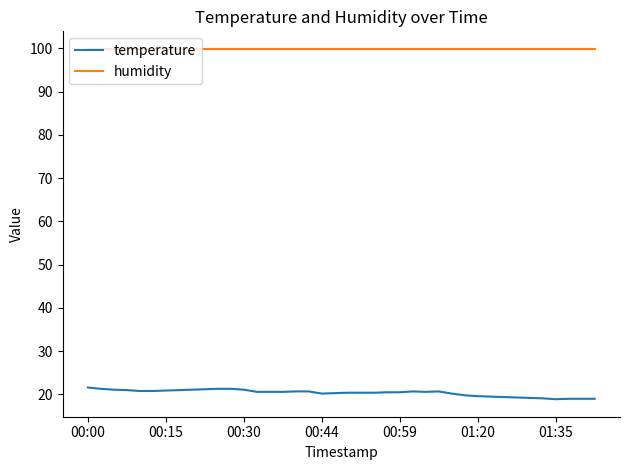

What is the difference between the maximum and minimum values in the temperature series?

2.7